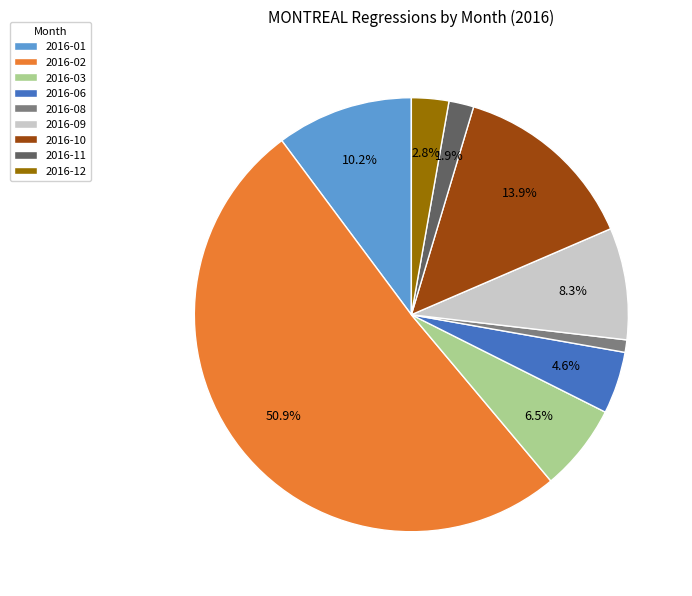

What percentage is the 2016-01 slice, to the nearest percent?

10%